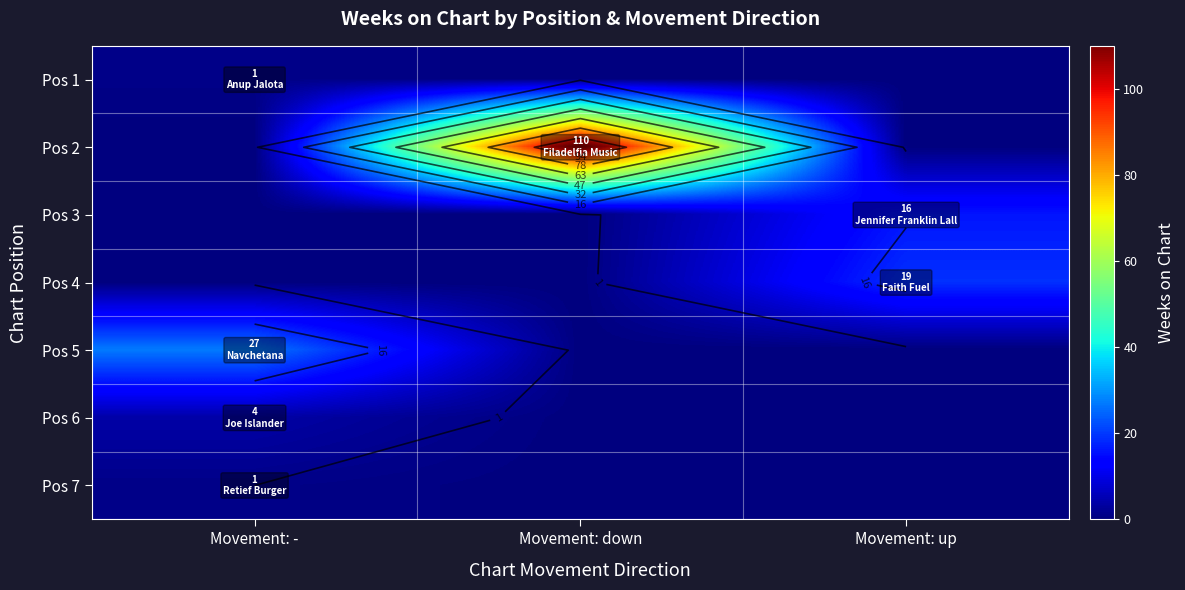

Count the Pos 2 values in the range 0 to 110.

3